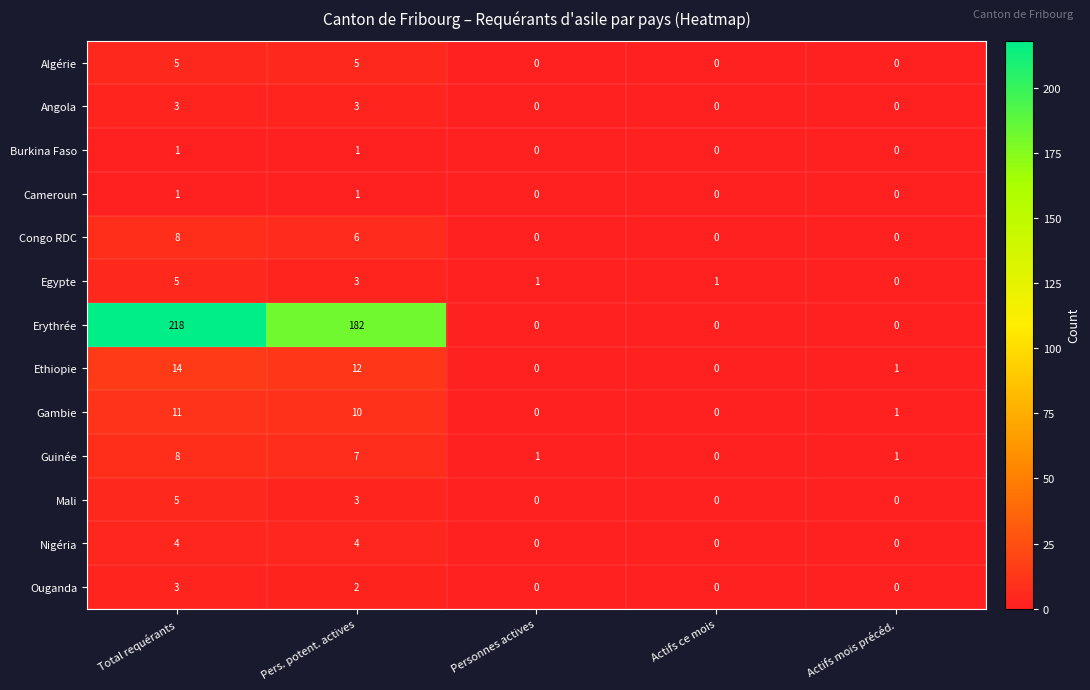

Which category has the highest value across all series?

Total requérants